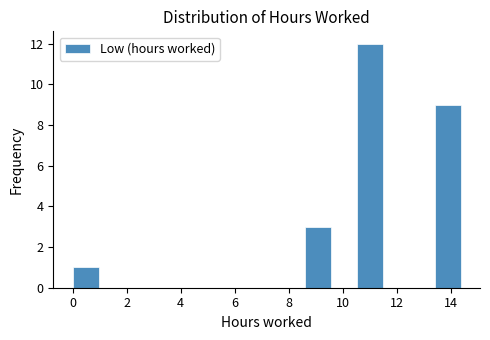

Reading left to right, transcribe this chart: for each bar, give the range it covers on the x-axis and its height. Neither the bar edges nor the heights are printed on the chart, so give them approximately, as read against the axes.

0.0 to 1.0: 1
1.0 to 2.0: 0
2.0 to 2.8: 0
2.8 to 3.8: 0
3.8 to 4.8: 0
4.8 to 5.8: 0
5.8 to 6.8: 0
6.8 to 7.6: 0
7.6 to 8.6: 0
8.6 to 9.6: 3
9.6 to 10.6: 0
10.6 to 11.4: 12
11.4 to 12.4: 0
12.4 to 13.4: 0
13.4 to 14.4: 9